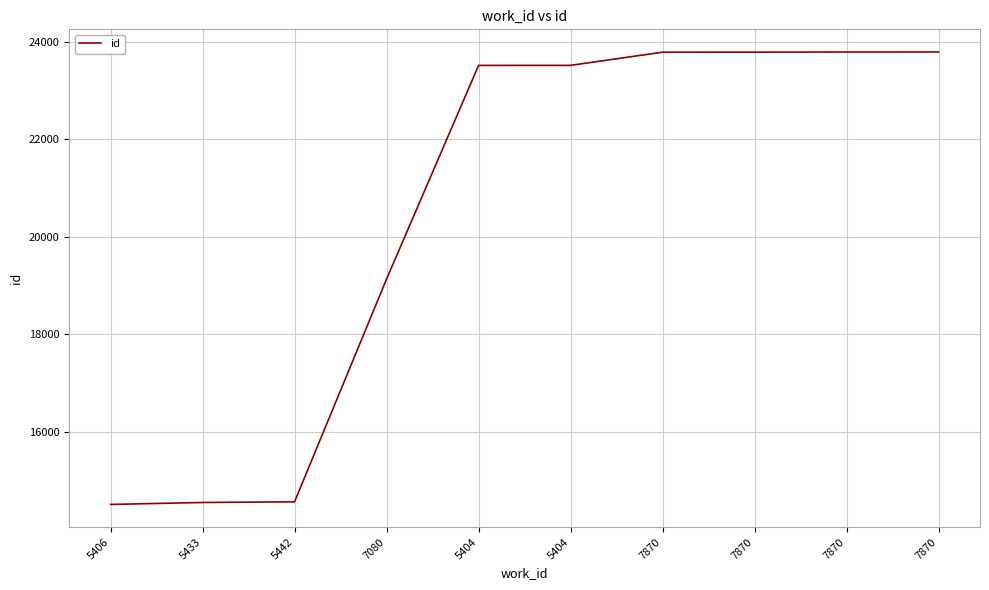

Does the chart have visible grid lines?

Yes